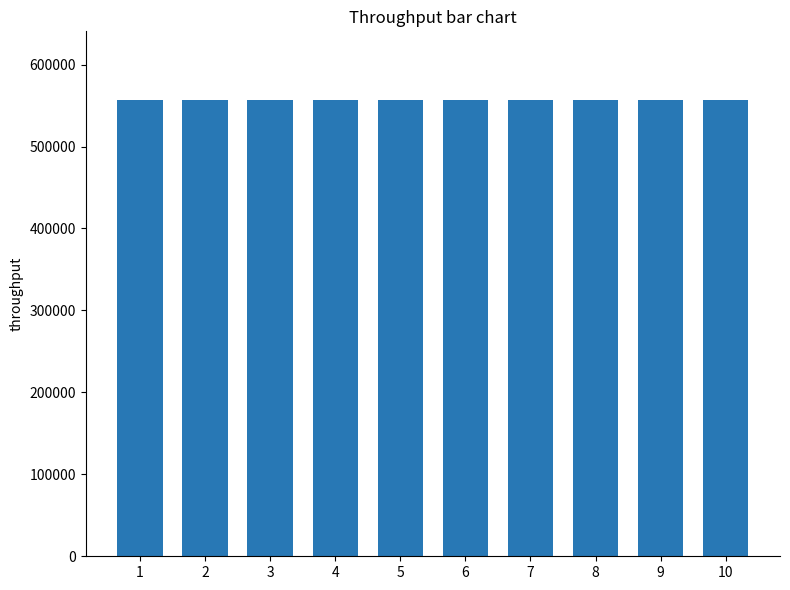

What is the change in value from 5 to 9?

+21